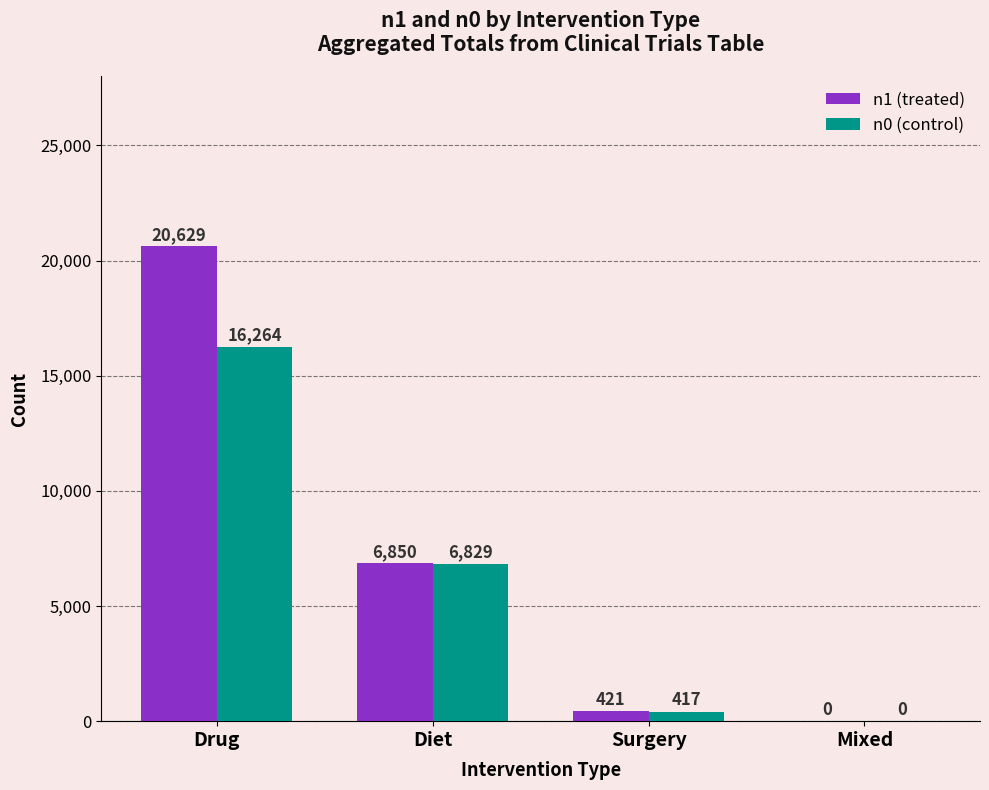

Count the number of data series in this chart.

2